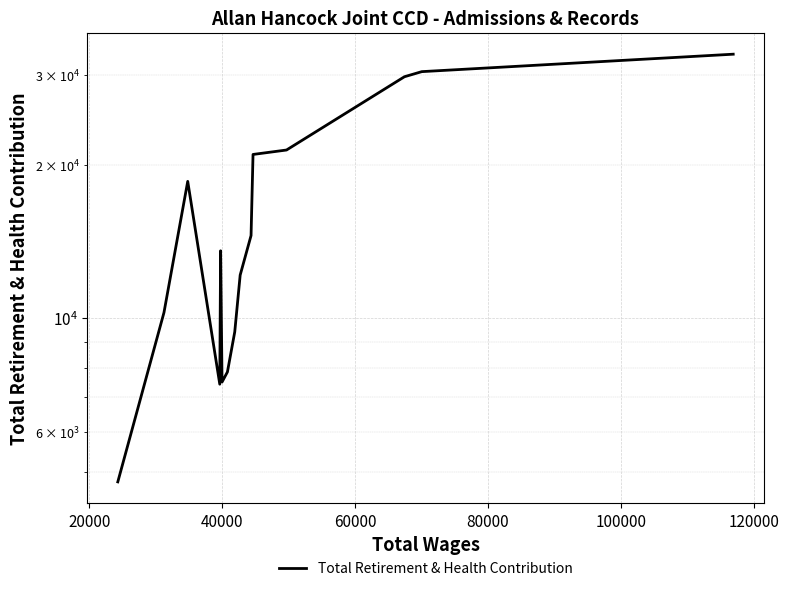

What is the minimum value shown in the chart?

4781